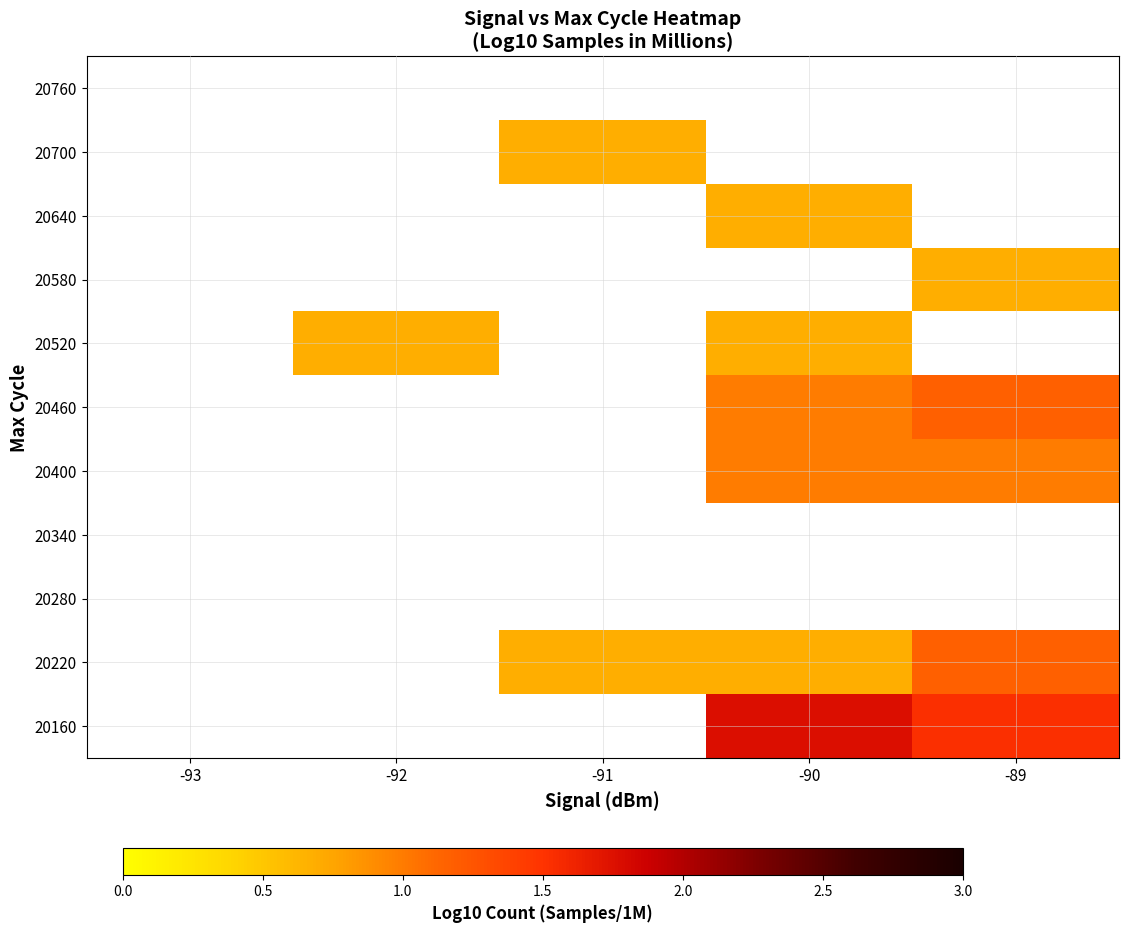

What is the maximum value shown in the chart?

1.8